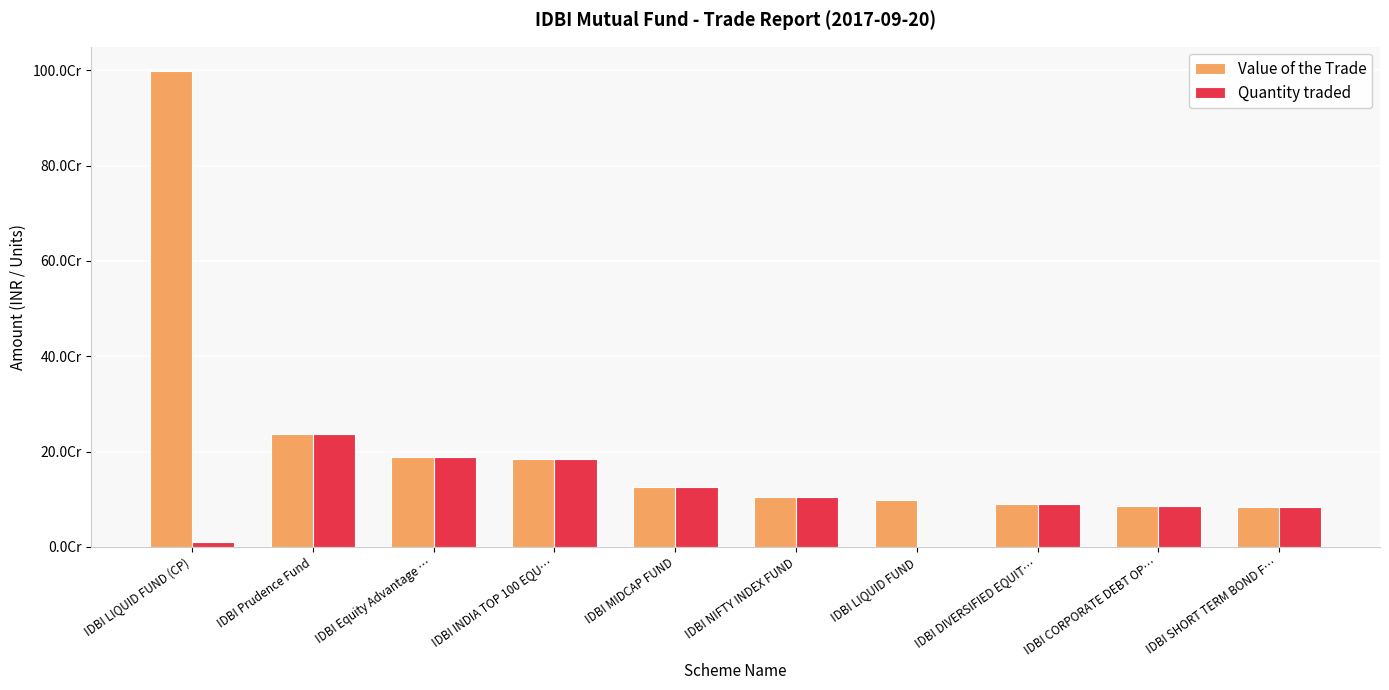

What are all the series names shown in the legend?

Value of the Trade, Quantity traded